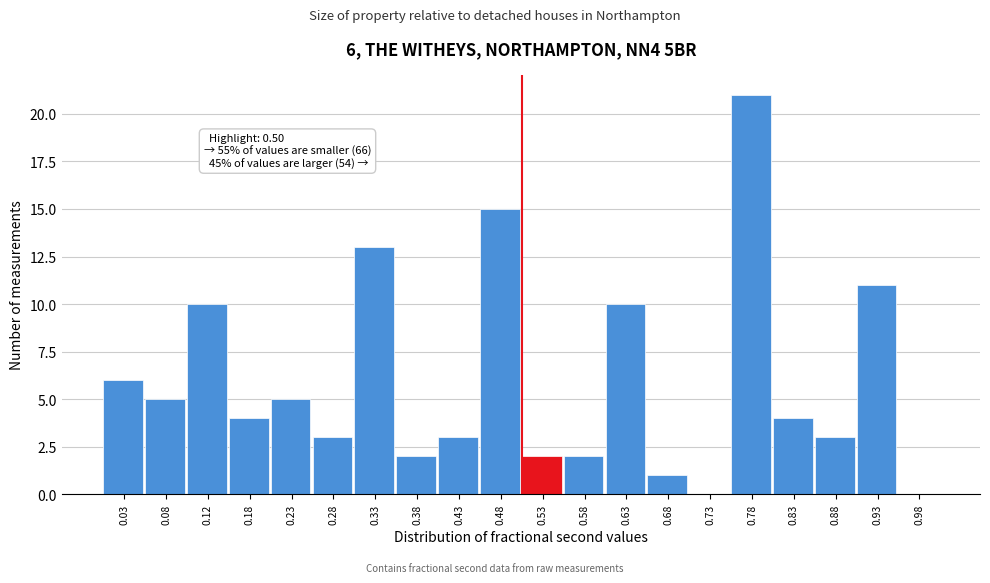

Which range on the x-axis has the tallest bar?

0.75 to 0.80